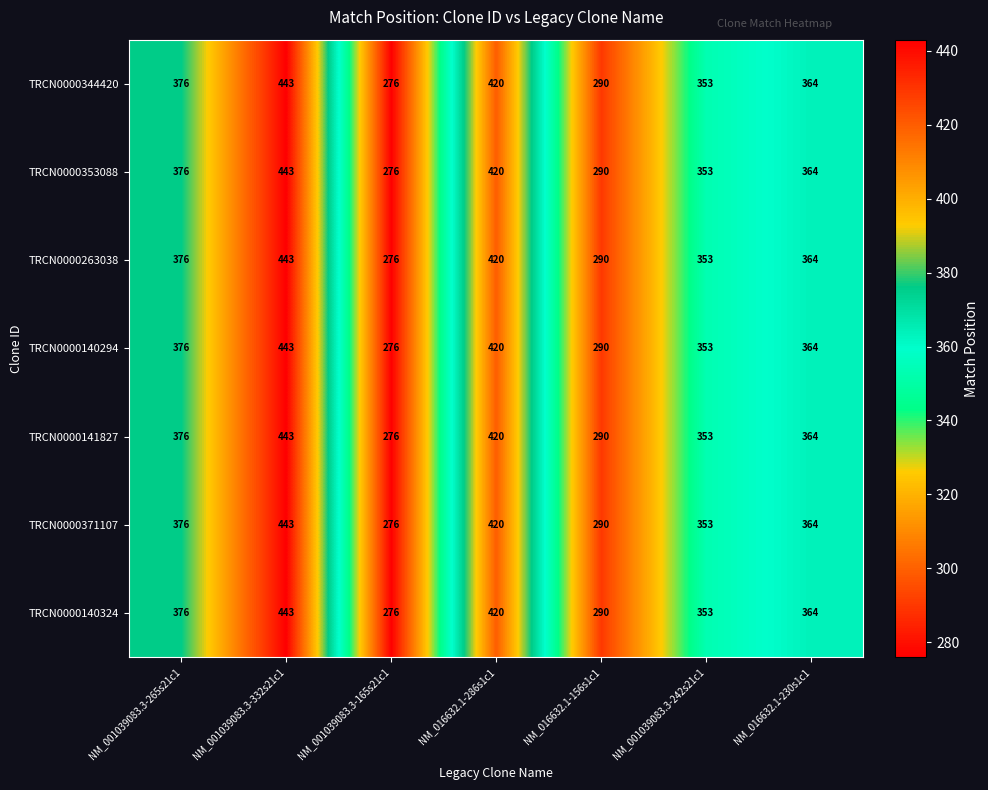

What is the difference between the maximum and second lowest values in the TRCN0000353088 series?

153